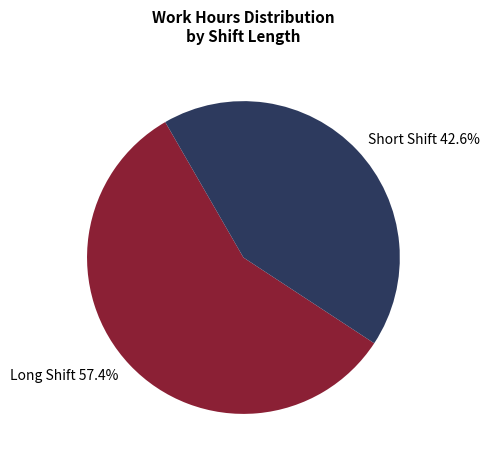

Count the number of slices in the pie.

2